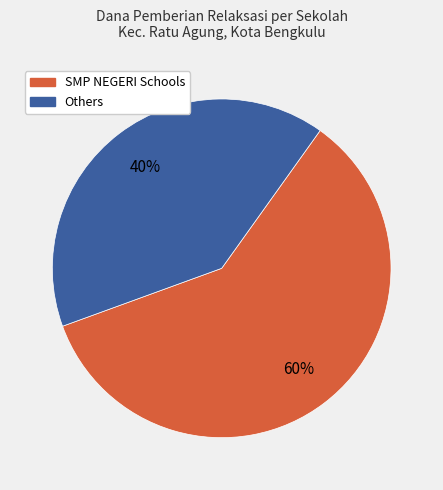

Is there any slice that represents more than half of the pie?

Yes